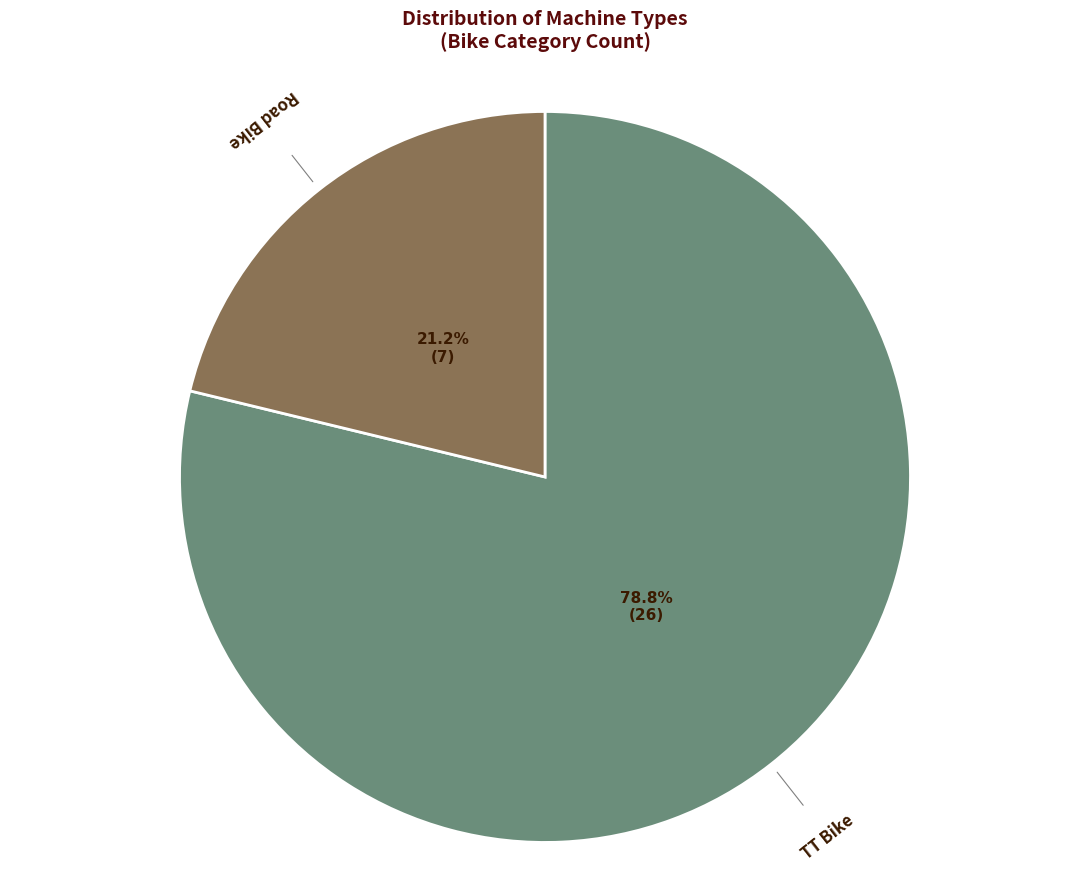

True or false: Road Bike accounts for 33% of the total.

False